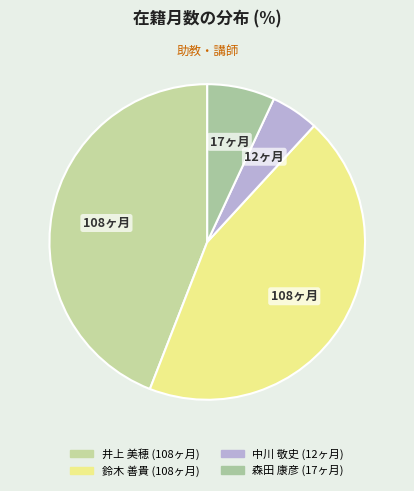

To the nearest percent, what percentage of the pie is 森田 康彦?

7%